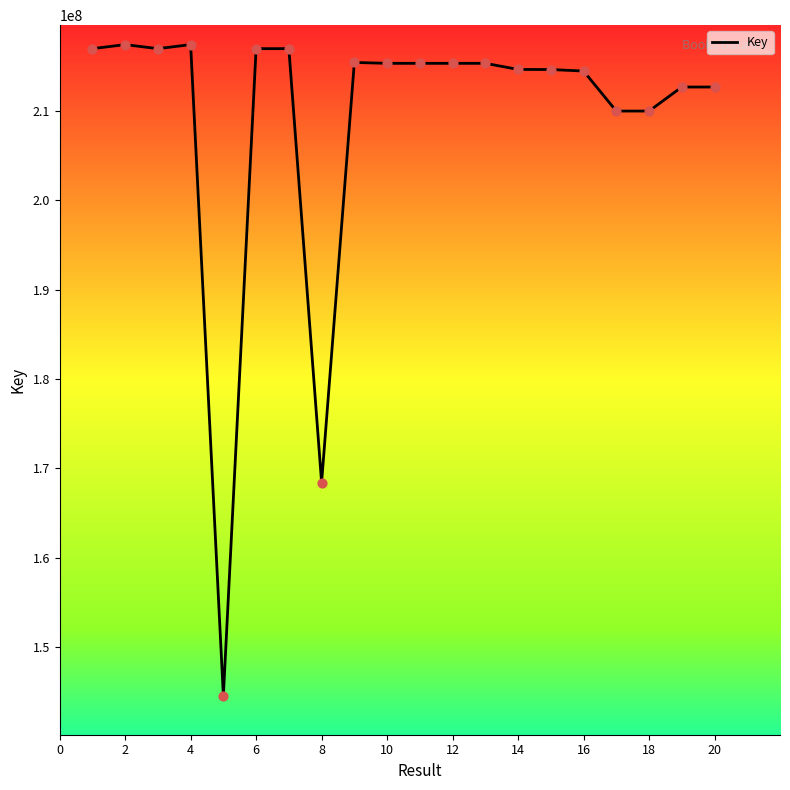

What is the smallest value displayed?

144534903